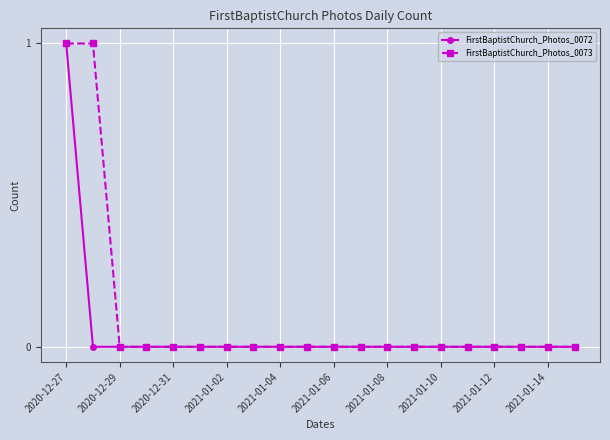

Which series has the largest total across all categories?

FirstBaptistChurch_Photos_0073